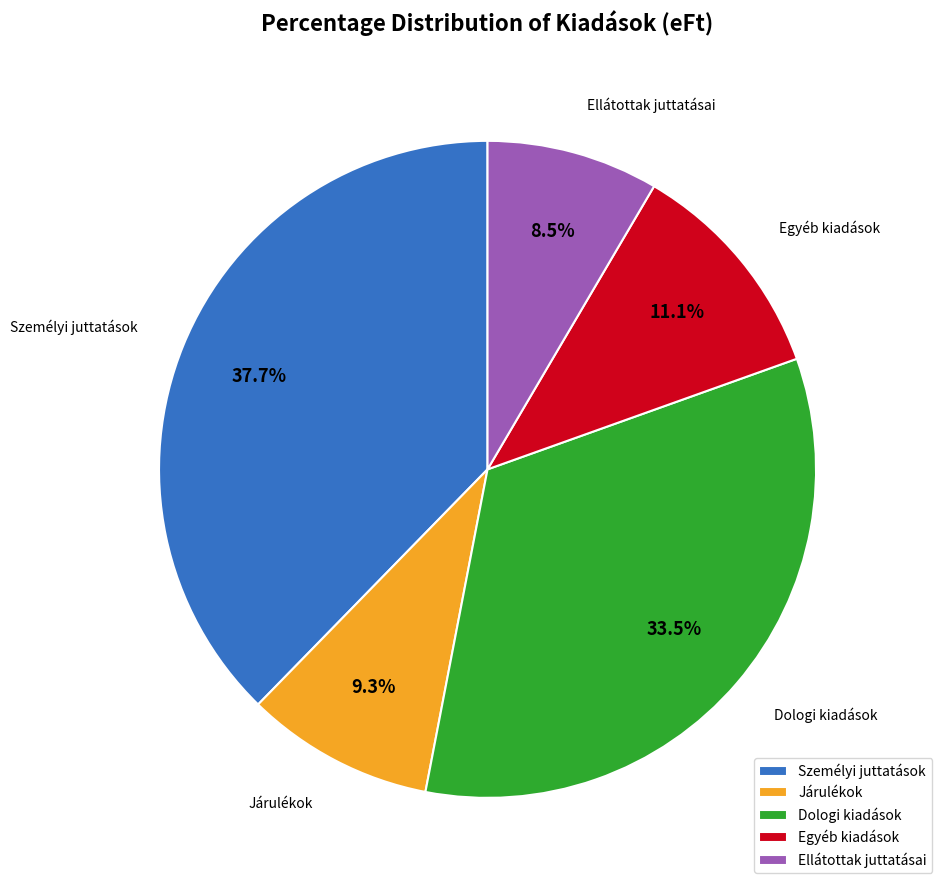

Approximately how many times larger is the value at Ellátottak juttatásai compared to Dologi kiadások?

0.3